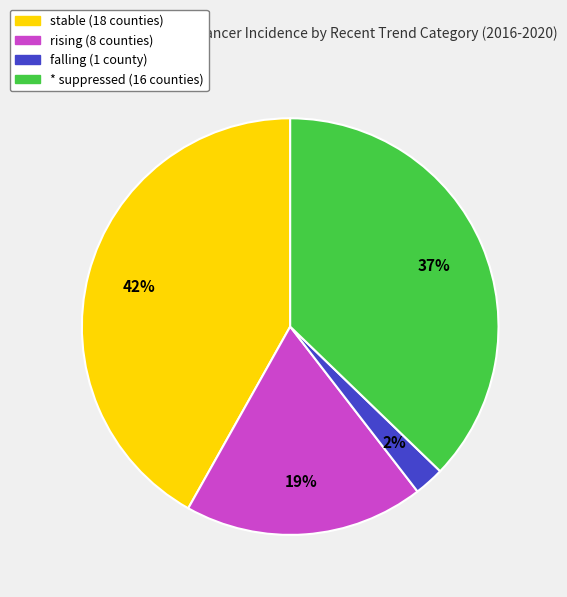

Which has a higher value, stable or falling?

stable